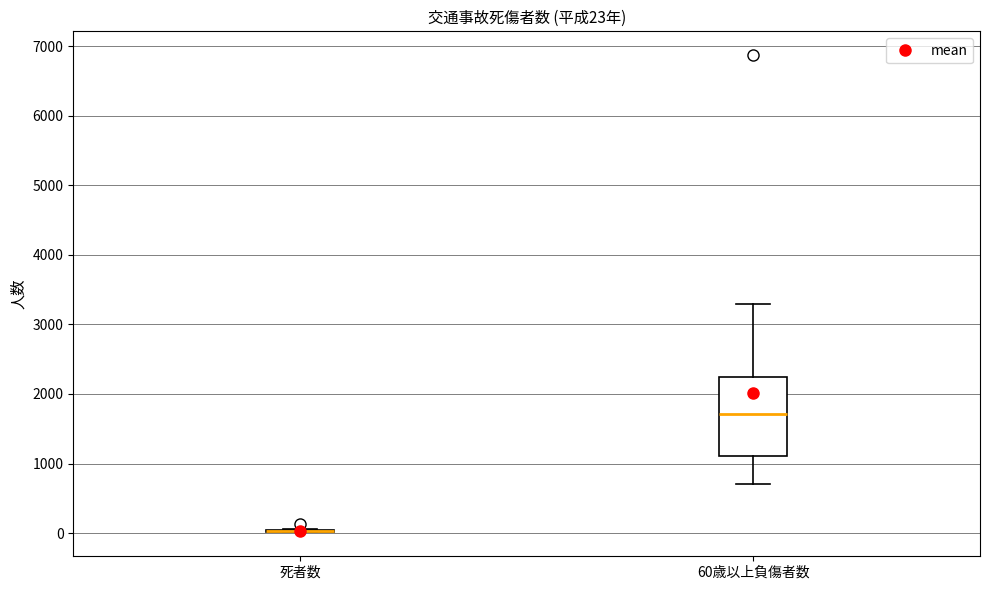

Comparing the boxes themselves (not the whiskers), which one is the tallest?

60歳以上負傷者数